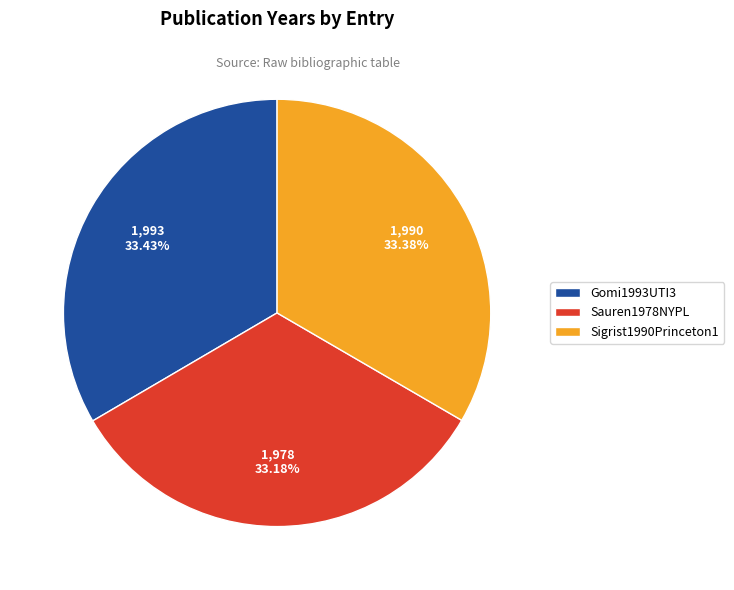

Is it true that Gomi1993UTI3 is 33% of the pie?

True